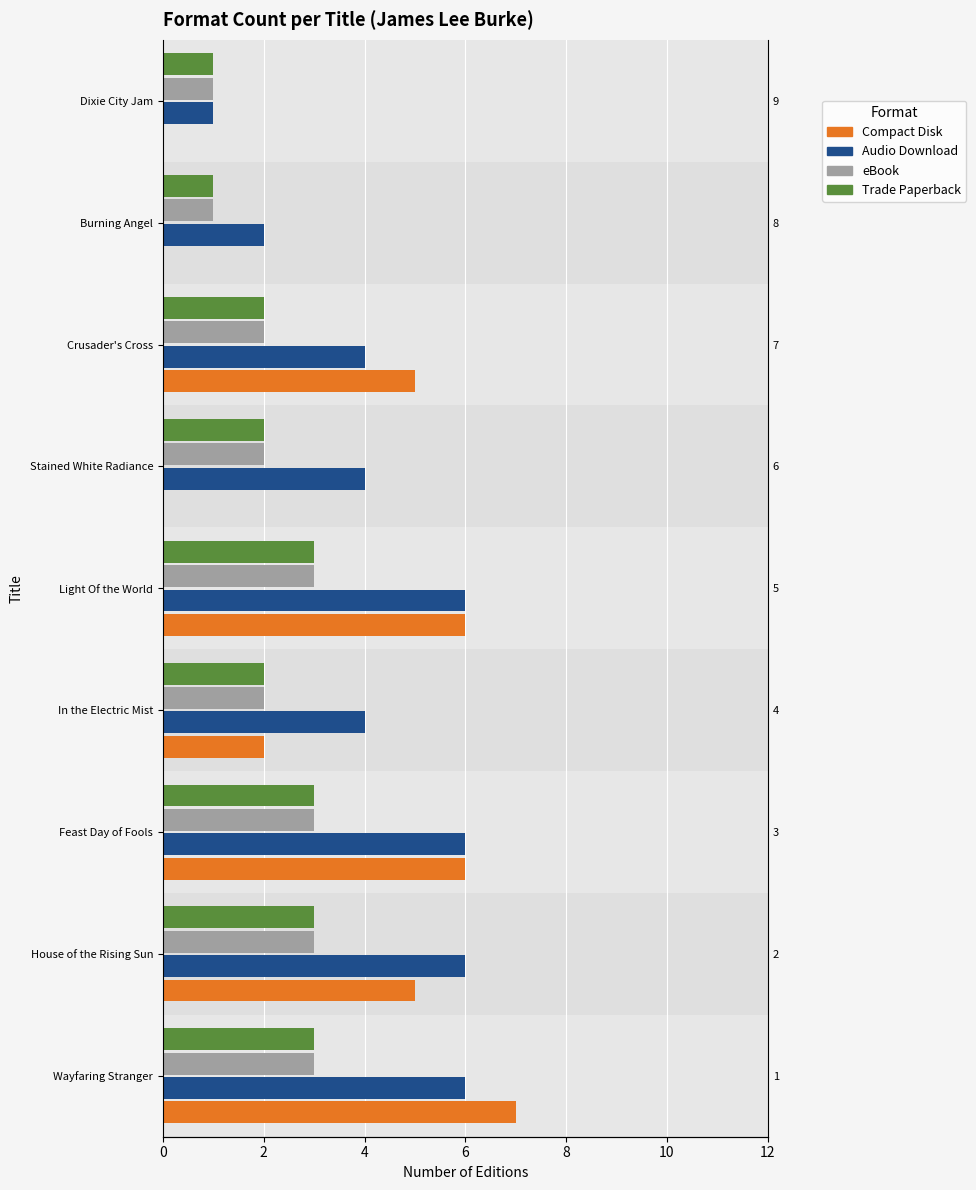

At which label is eBook closest to 2?

6